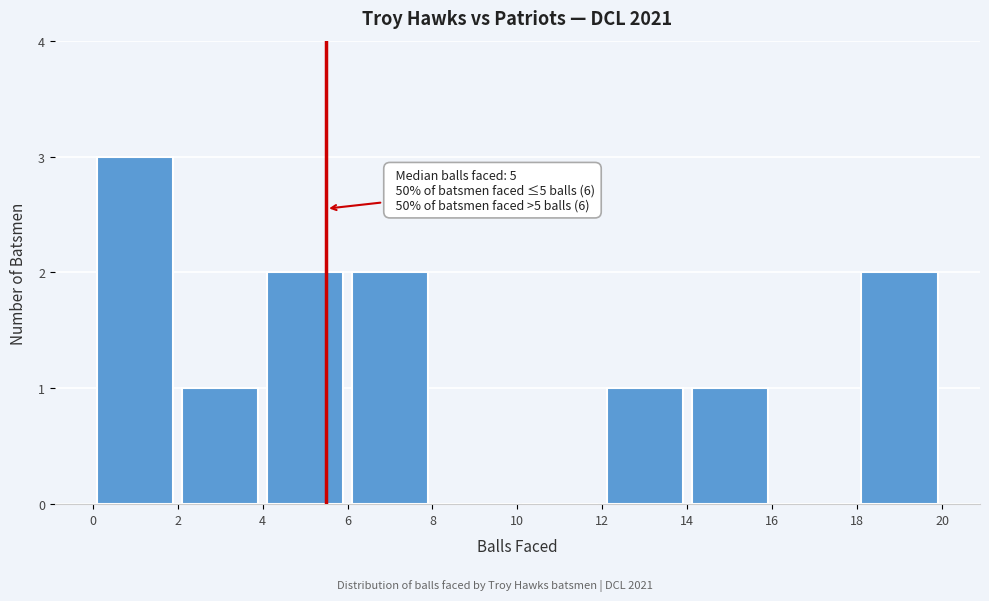

Which range on the x-axis has the tallest bar?

0 to 2